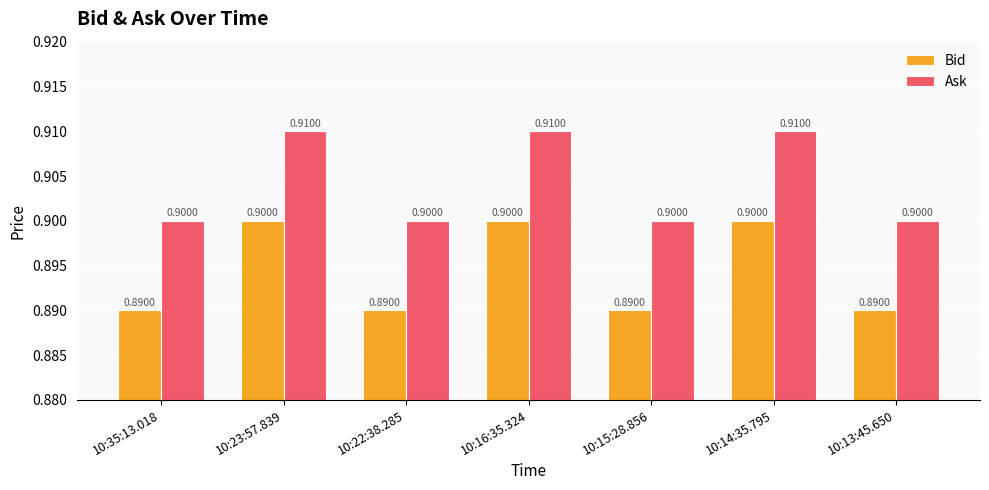

What is the highest value of the Bid series?

0.9